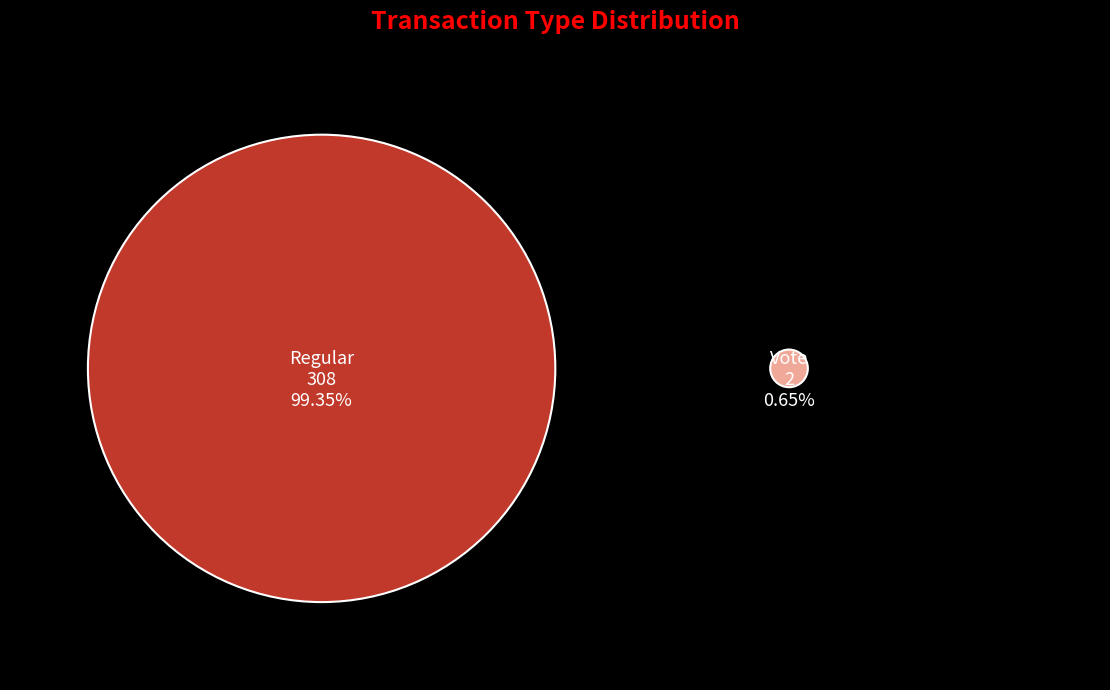

What percentage is the Regular slice, to the nearest percent?

99%